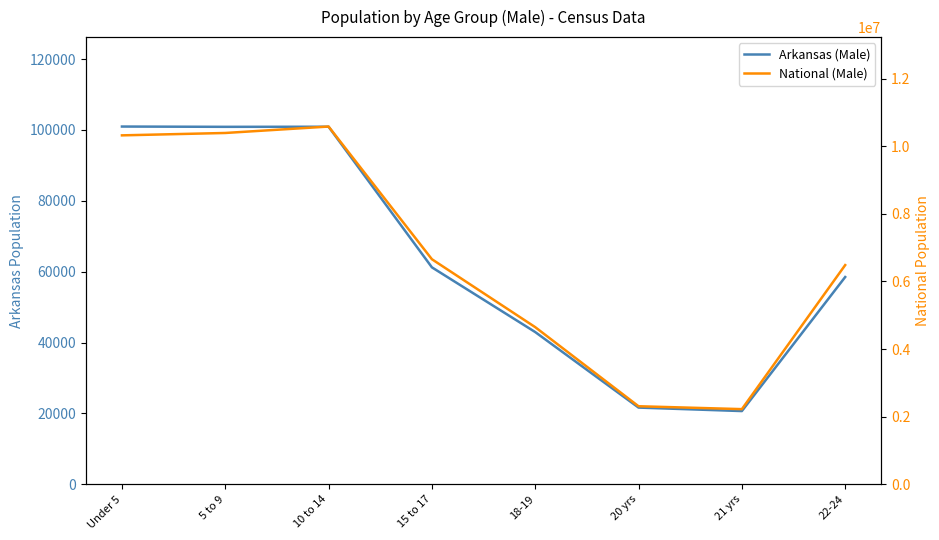

Rank the categories by Arkansas (Male) value from lowest to highest.

21 yrs, 20 yrs, 18-19, 22-24, 15 to 17, 5 to 9, 10 to 14, Under 5